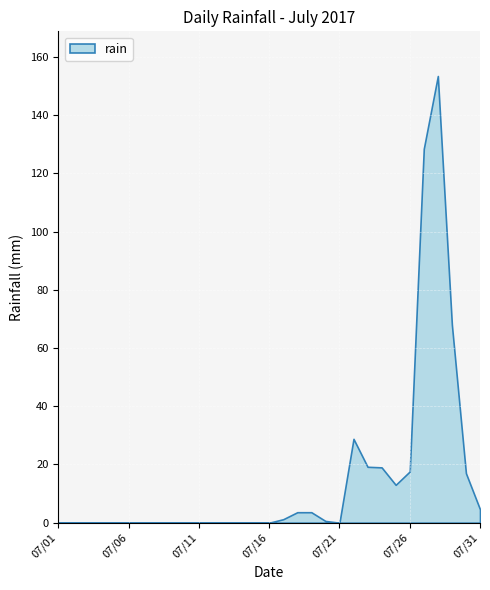

Reading right to left, transcribe all the data shown in this chart.

4.6	17.0	68.0	153.4	128.4	17.6	13.0	19.0	19.2	28.8	0.0	0.6	3.6	3.6	1.2	0.0	0.0	0.0	0.0	0.0	0.0	0.0	0.0	0.0	0.0	0.0	0.0	0.0	0.0	0.0	0.0